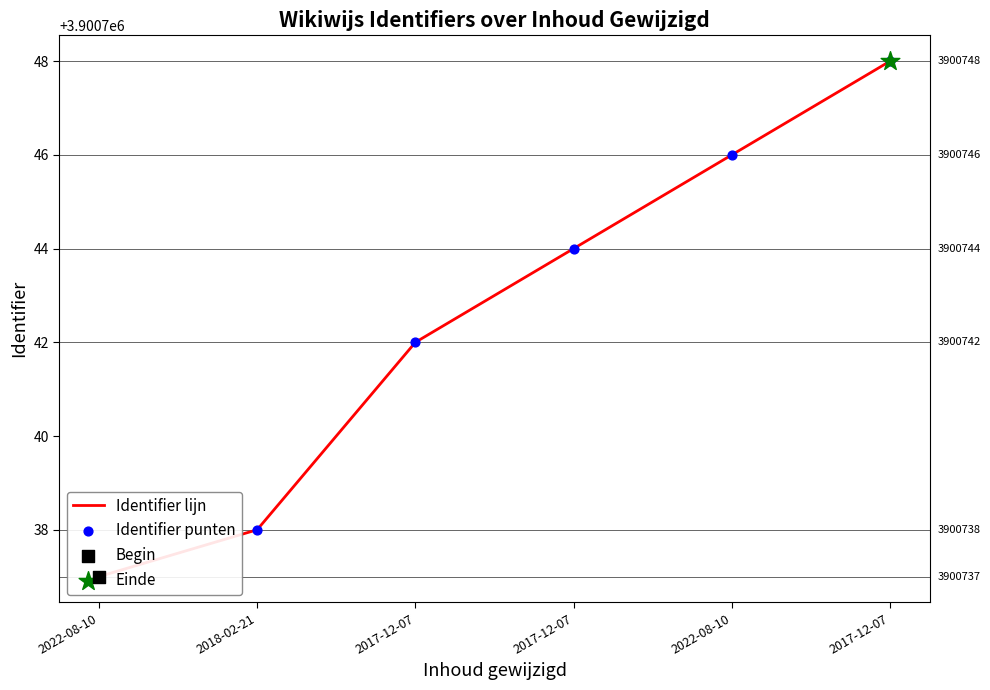

At which category is the sum across all series the highest?

2017-12-07